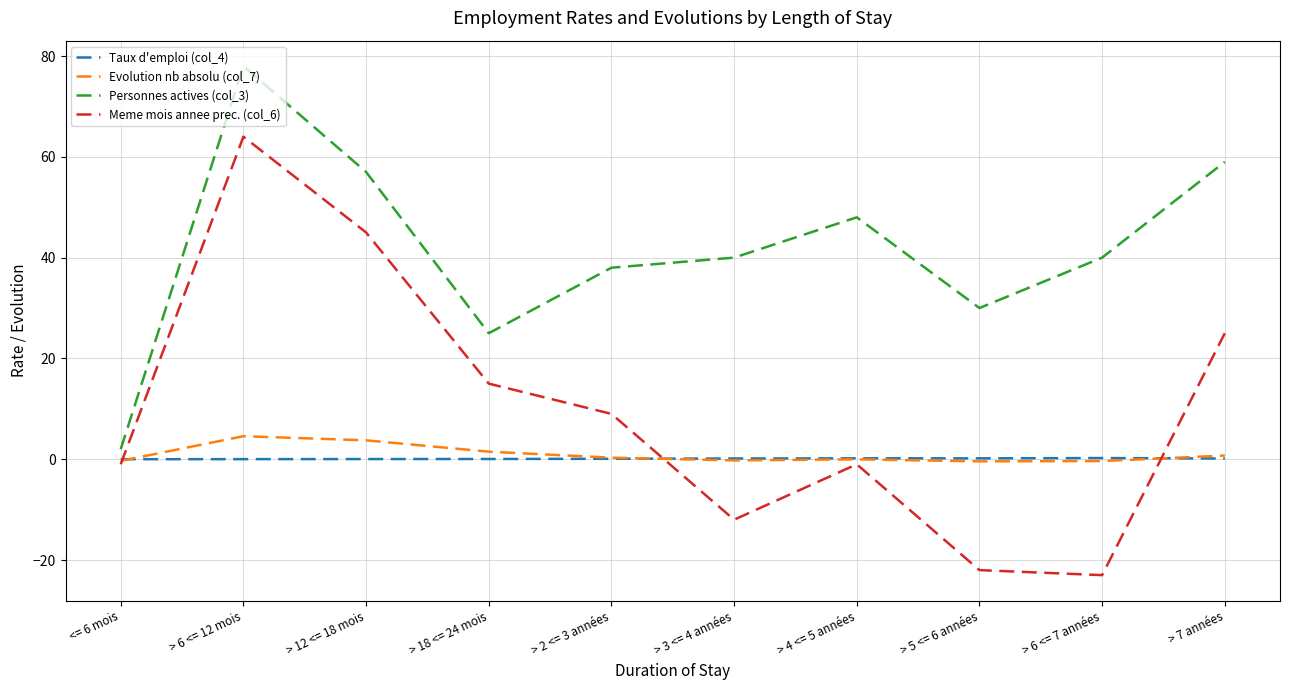

What is the greatest value displayed?

78.0